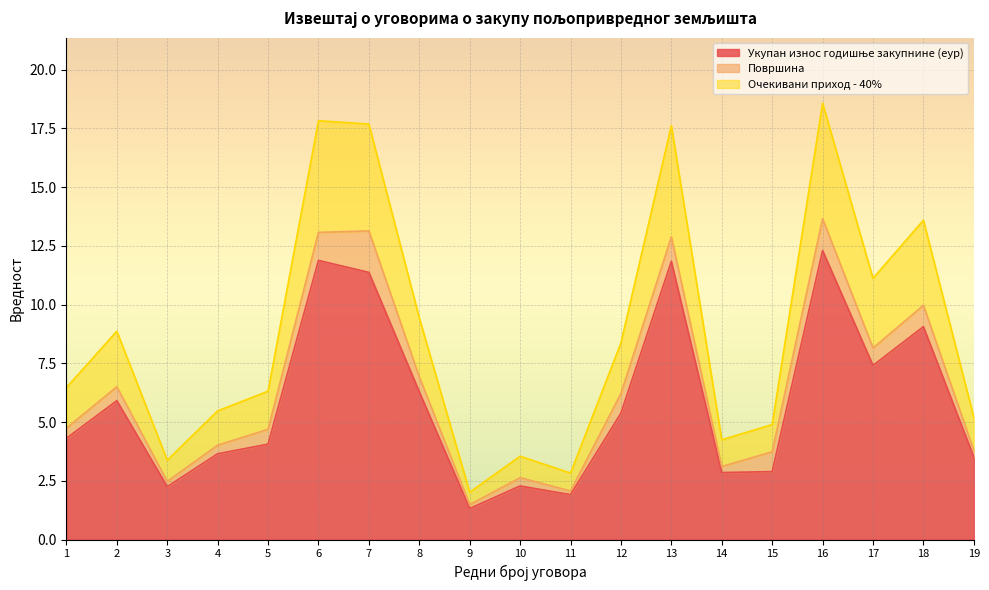

The Укупан износ годишње закупнине (еур) series shows 3.2 at 11. True or false?

False